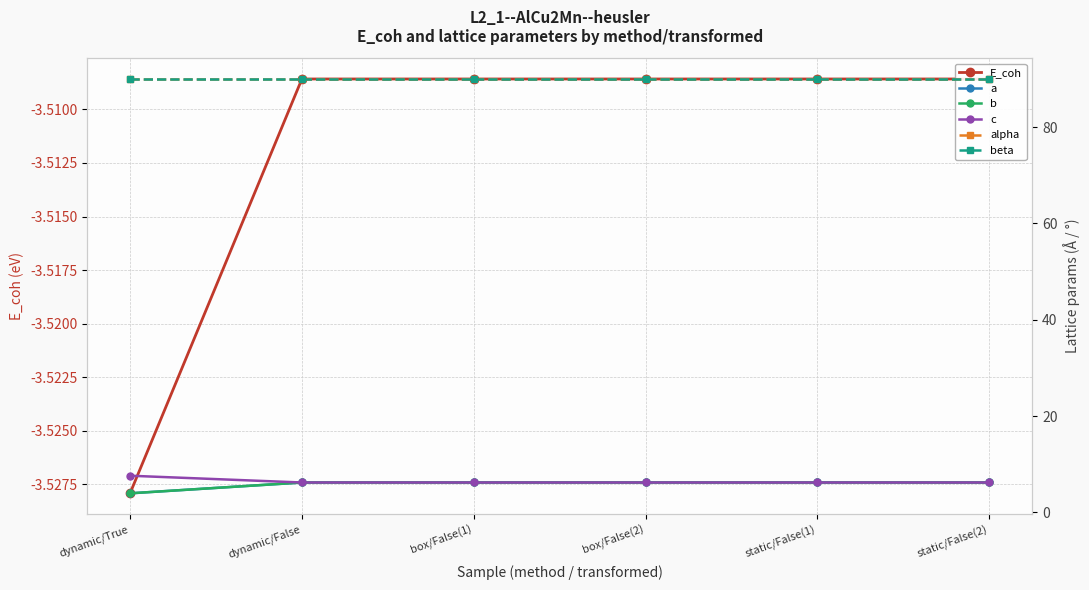

Does the chart display data point markers on the line(s)?

Yes